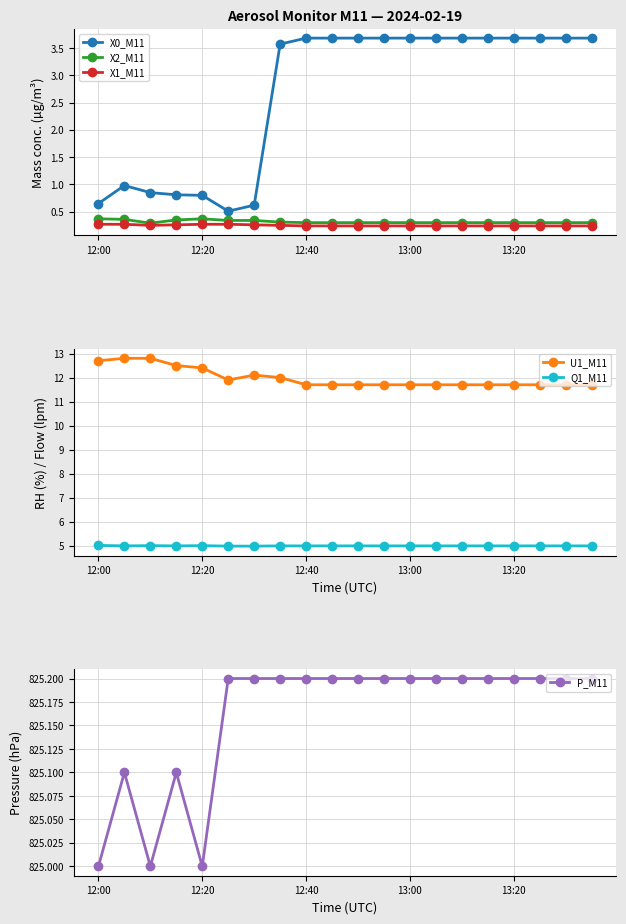

At how many categories does at least one series exceed 455?

20